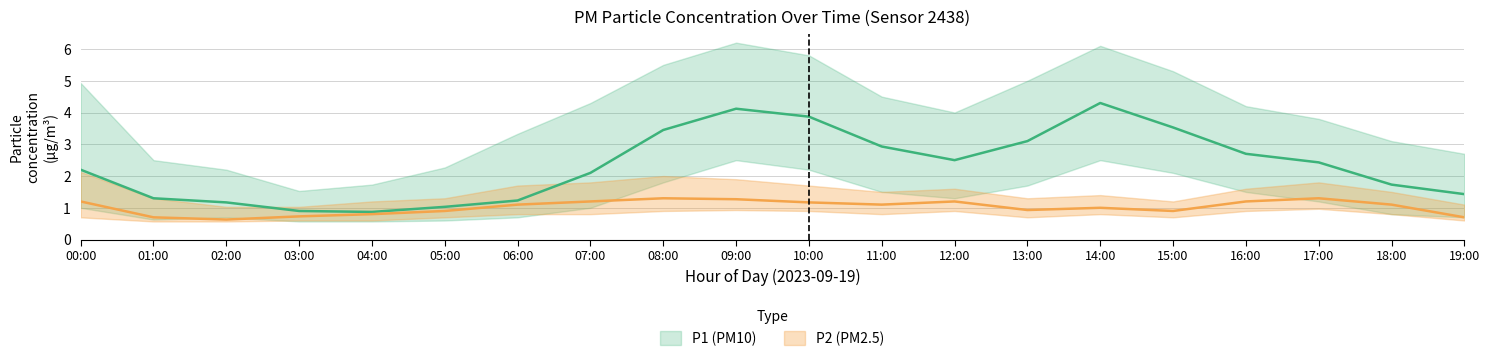

Which label corresponds to the smallest value in the chart?

02:00